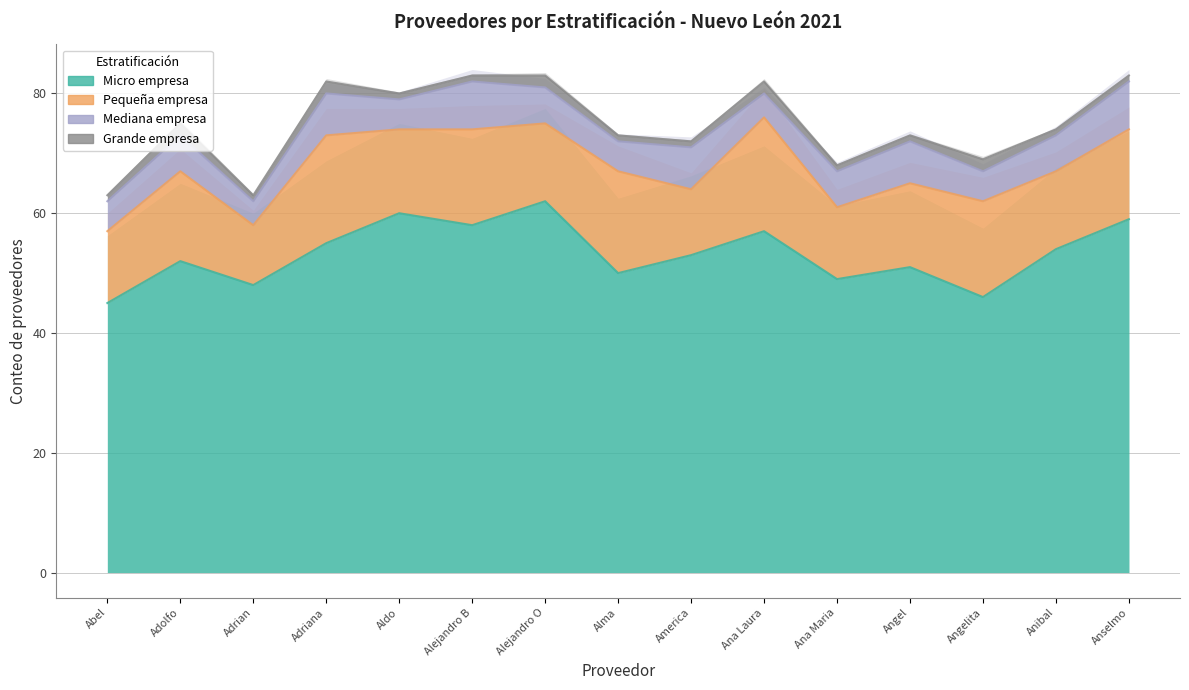

True or false: Mediana empresa has more than 2 points higher than both neighbors.

True